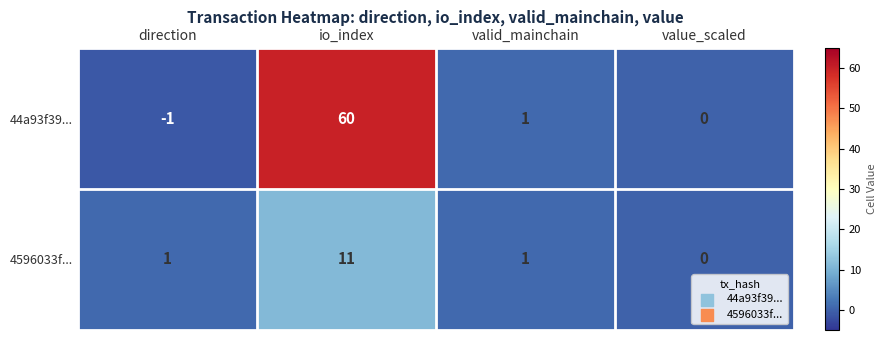

At how many categories does at least one series exceed 21?

1